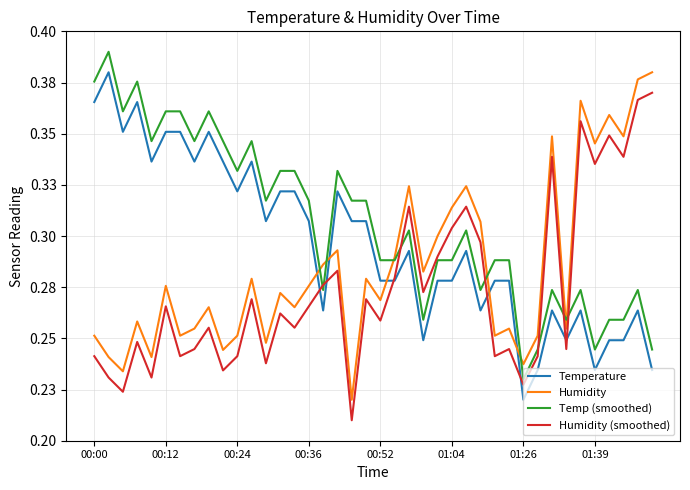

Which series ends up on top after the final intersection of Temperature and Humidity?

Humidity